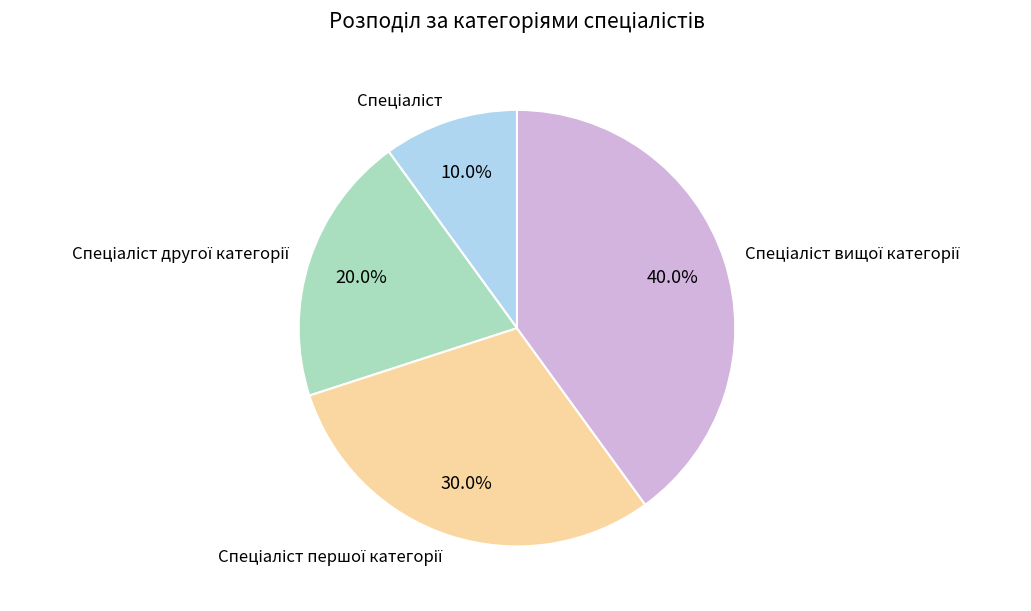

Is there a majority slice in this chart?

No